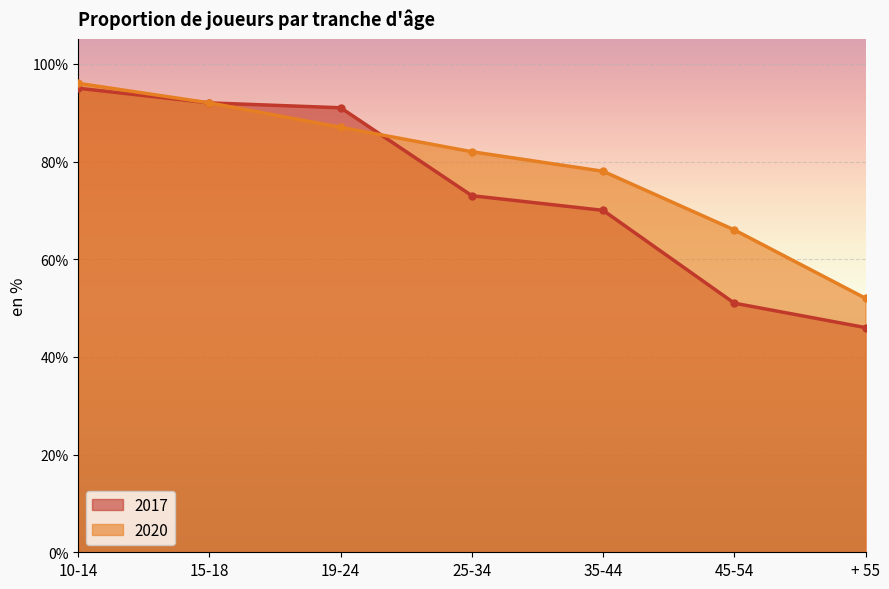

True or false: 2017 has a value of 0.9 at 15-18.

True